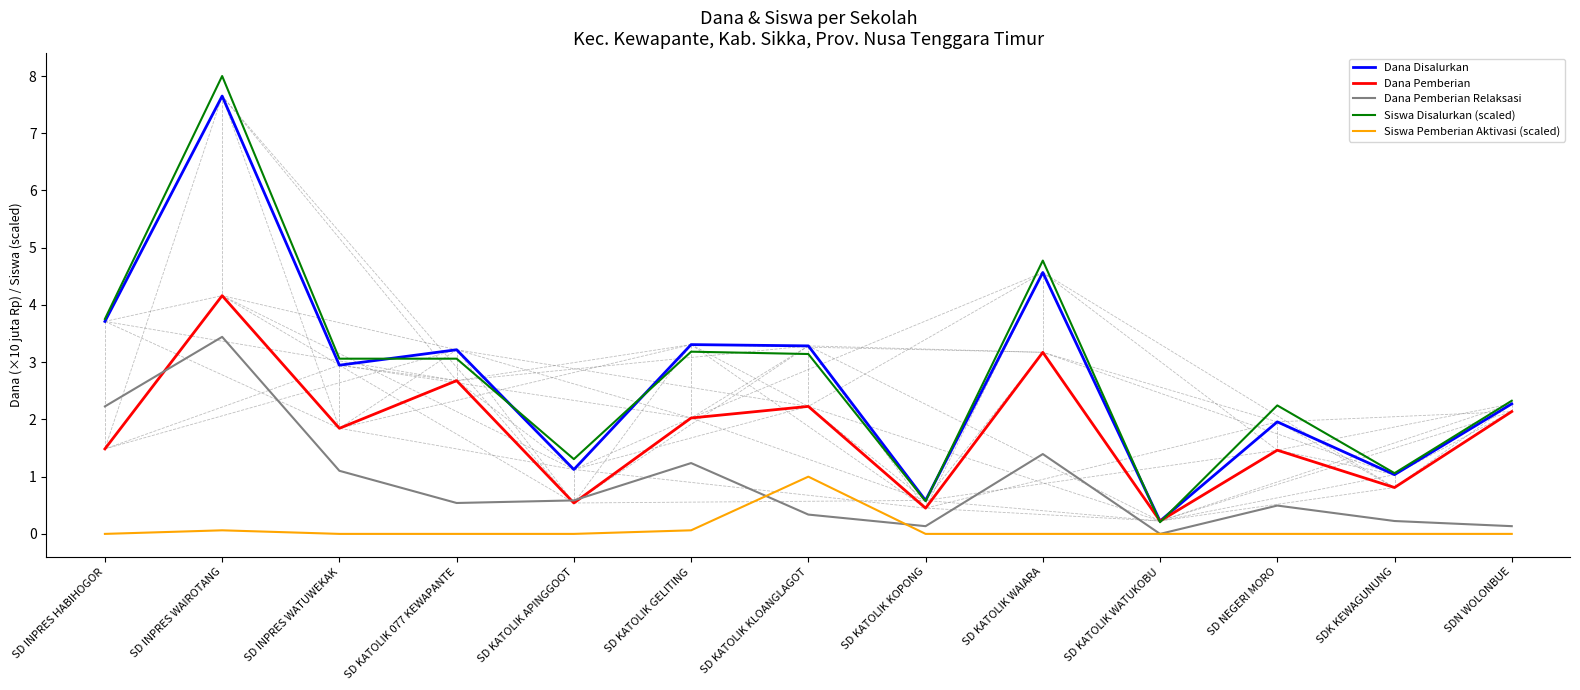

At which category is the sum across all series the highest?

SD INPRES WAIROTANG